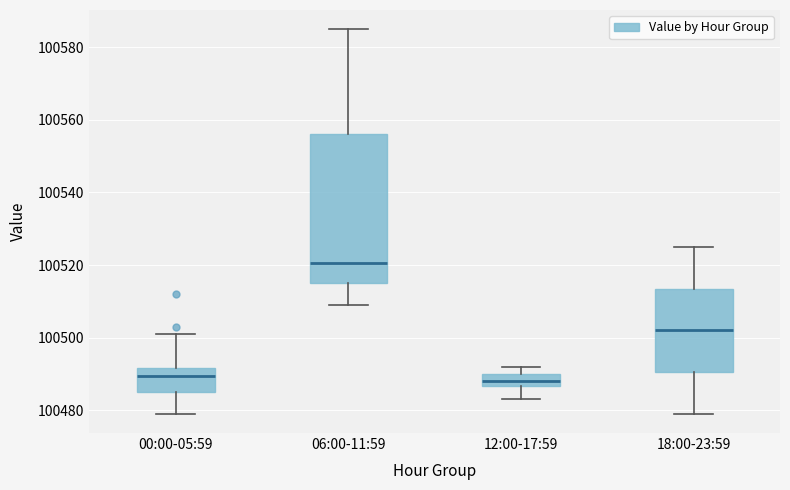

Reading left to right, read every box against the y-axis: the position of its median line, the range the box covers, and the ends of its whiskers. The values are not printed on the chart, so give them approximately, as read against the axis.

00:00-05:59: median 100490, box 100486 to 100492, whiskers 100480 to 100502
06:00-11:59: median 100520, box 100516 to 100556, whiskers 100510 to 100586
12:00-17:59: median 100488, box 100486 to 100490, whiskers 100484 to 100492
18:00-23:59: median 100502, box 100490 to 100514, whiskers 100480 to 100526